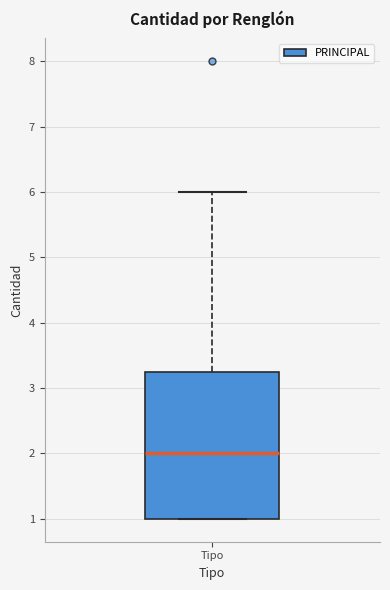

Where does the upper whisker of the box for Tipo end on the y-axis? The values are not printed on the chart, so give them approximately, as read against the axis.

6.0